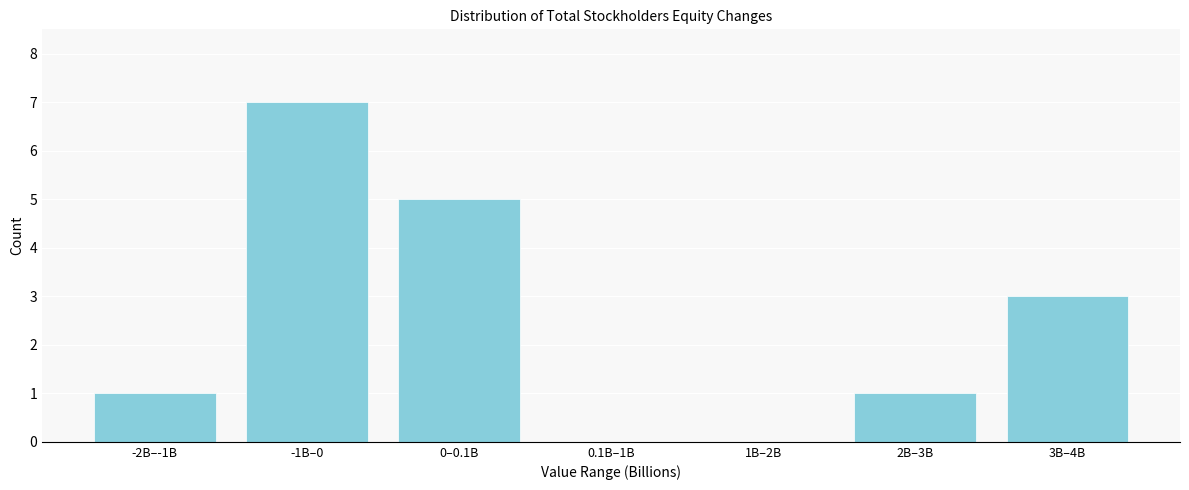

Reading left to right, what are all the values shown in this chart?

-2B–-1B=1	-1B–0=7	0–0.1B=5	0.1B–1B=0	1B–2B=0	2B–3B=1	3B–4B=3